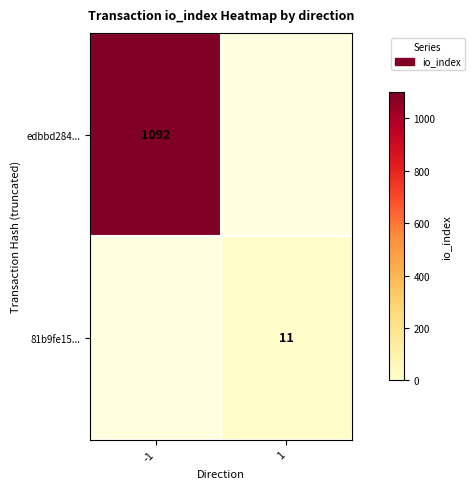

What is the greatest value displayed?

1092.0